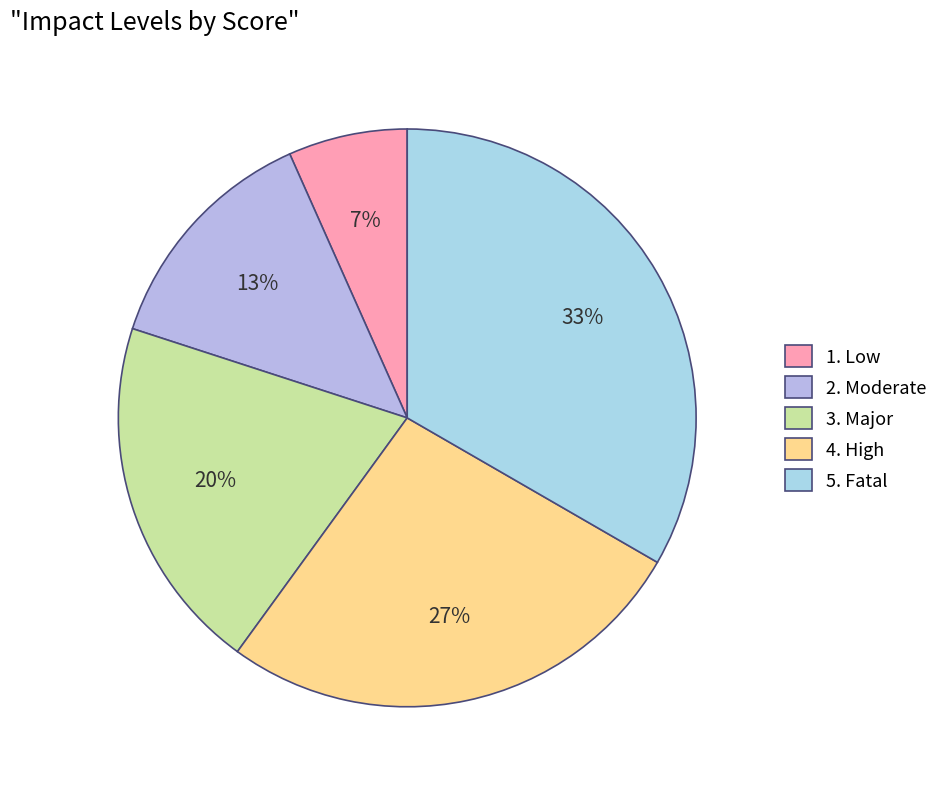

Count the number of slices in the pie.

5